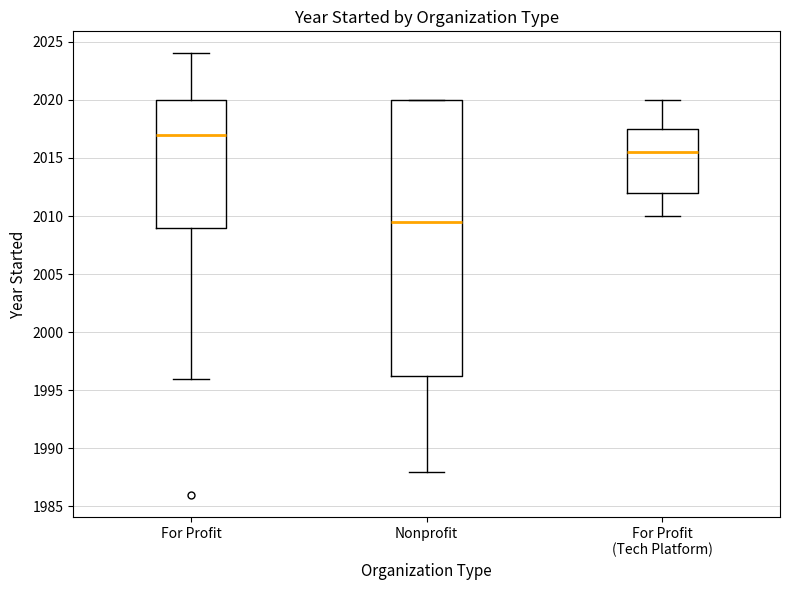

Which box's median line is the highest?

For Profit